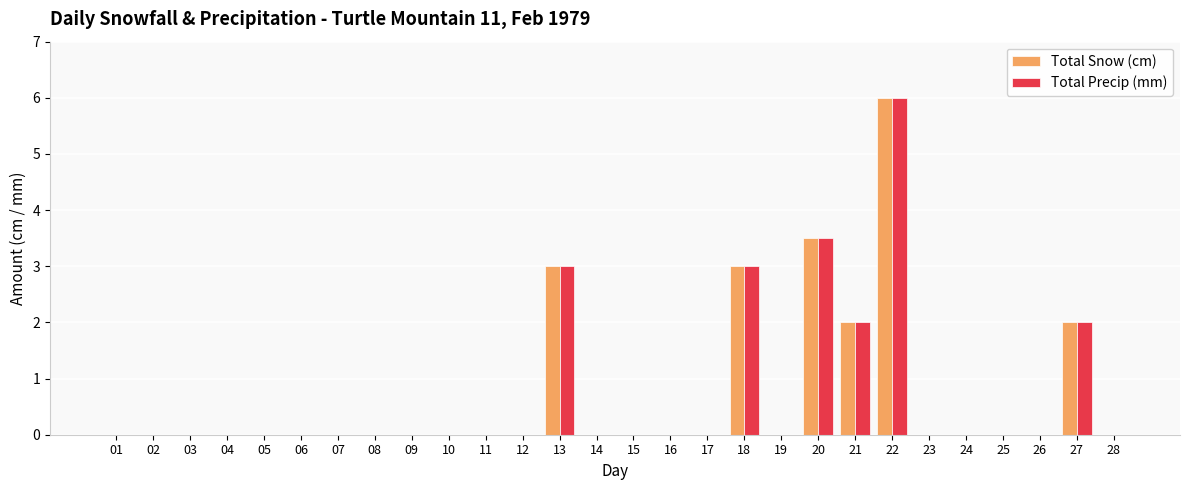

The Total Precip (mm) series shows 0.0 at 05. True or false?

True